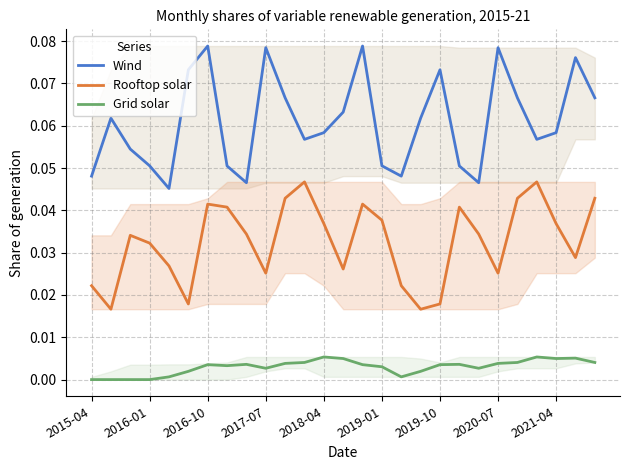

At how many categories does at least one series exceed 0?

27